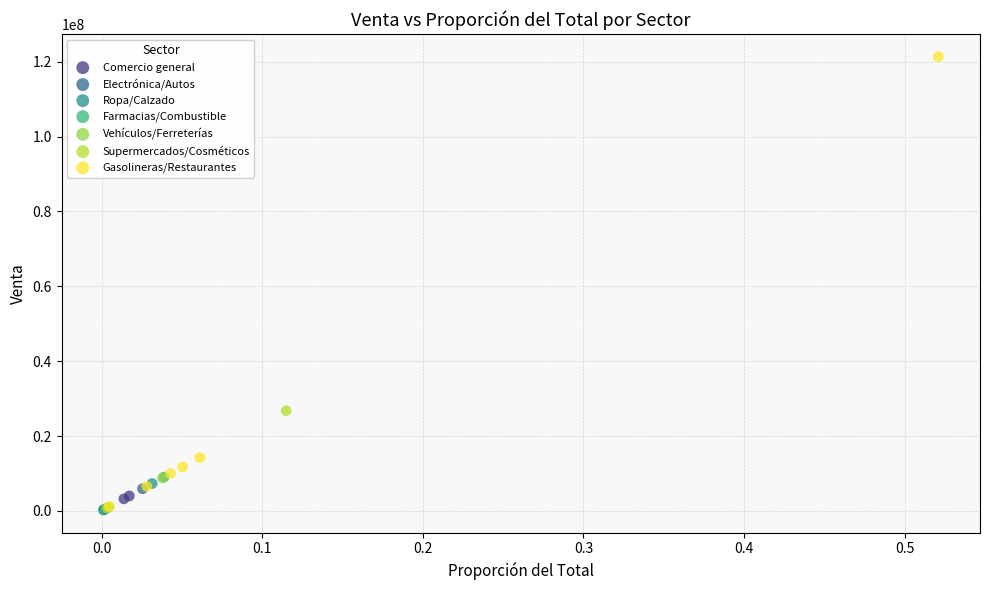

What are all the series names shown in the legend?

Comercio general, Electrónica/Autos, Ropa/Calzado, Farmacias/Combustible, Vehículos/Ferreterías, Supermercados/Cosméticos, Gasolineras/Restaurantes